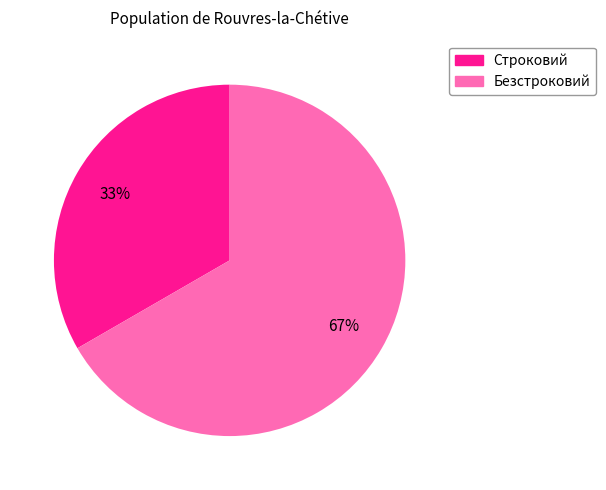

True or false: Строковий accounts for 20% of the total.

False